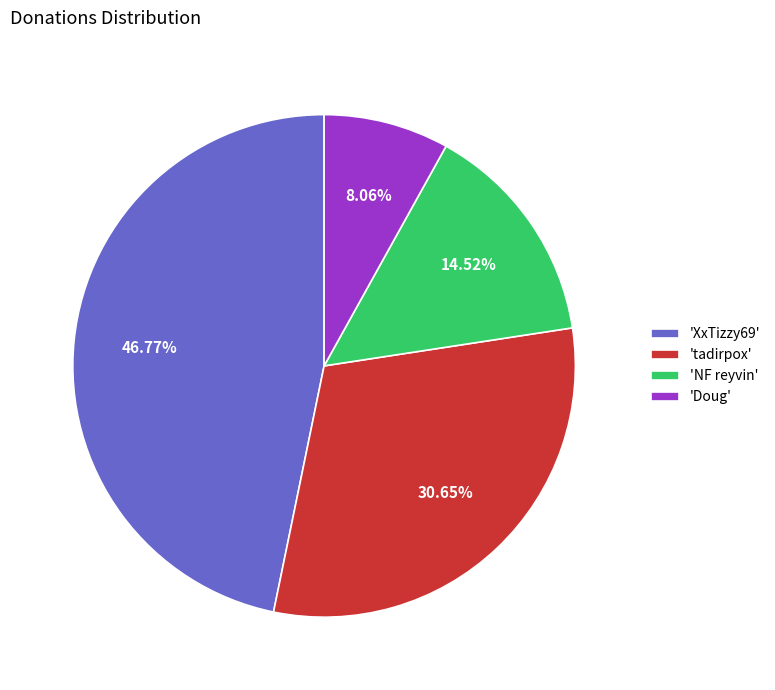

Do 'Doug' and 'tadirpox' together represent more than half of the pie?

No